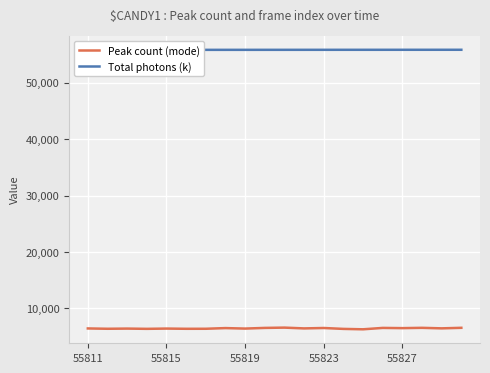

True or false: Peak count (mode) and Total photons (k) intersect in this chart.

False